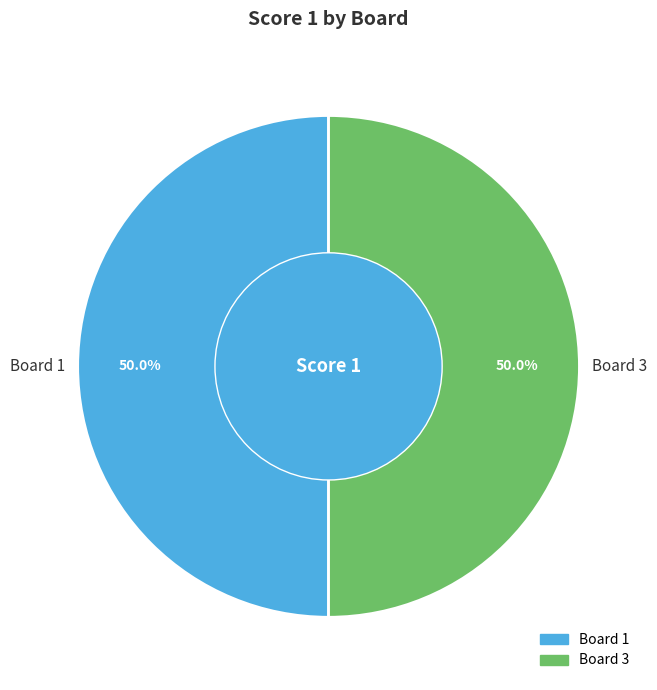

How much of the chart is everything except Board 3?

50.0%